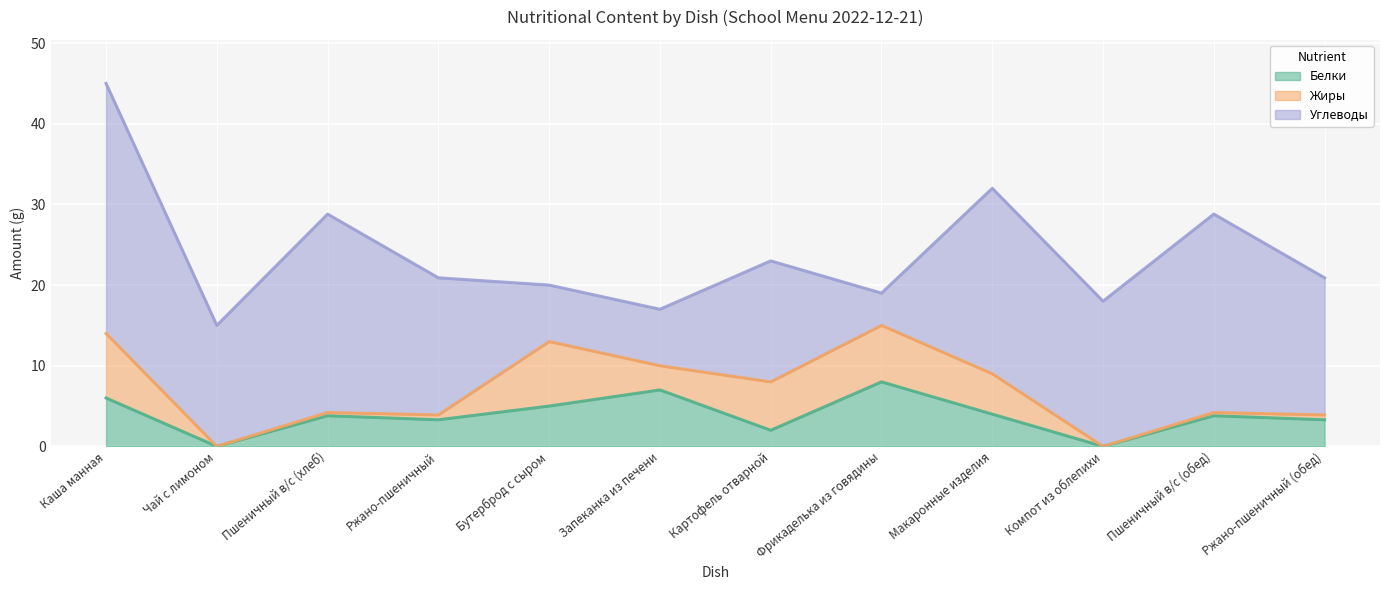

Is it true that Белки equals 6.4 at Пшеничный в/с (хлеб)?

False